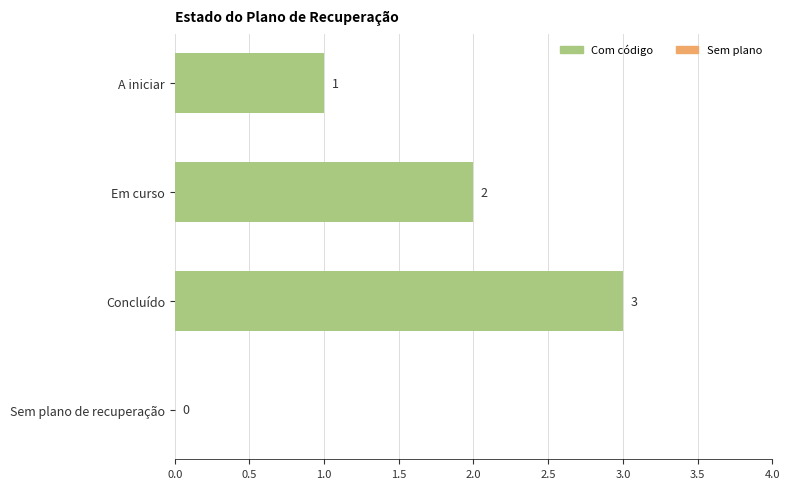

What is the greatest value displayed?

3